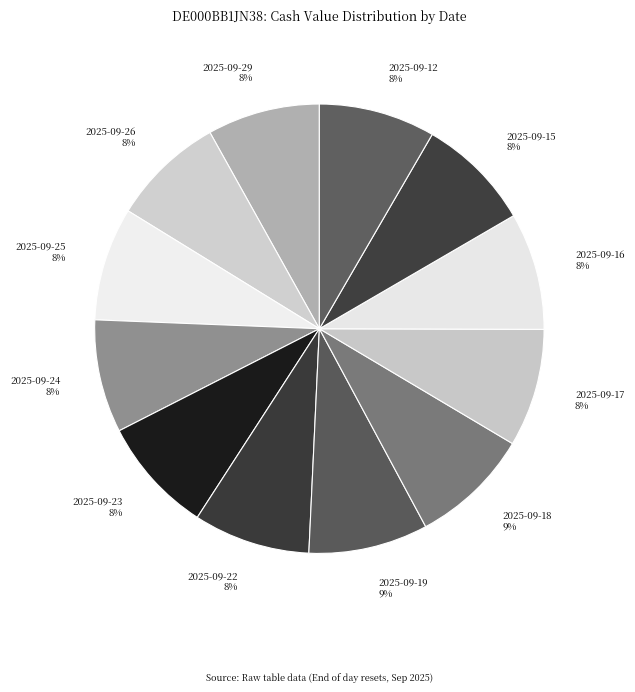

To the nearest percent, what is the difference between the largest and smallest slice percentages?

1%